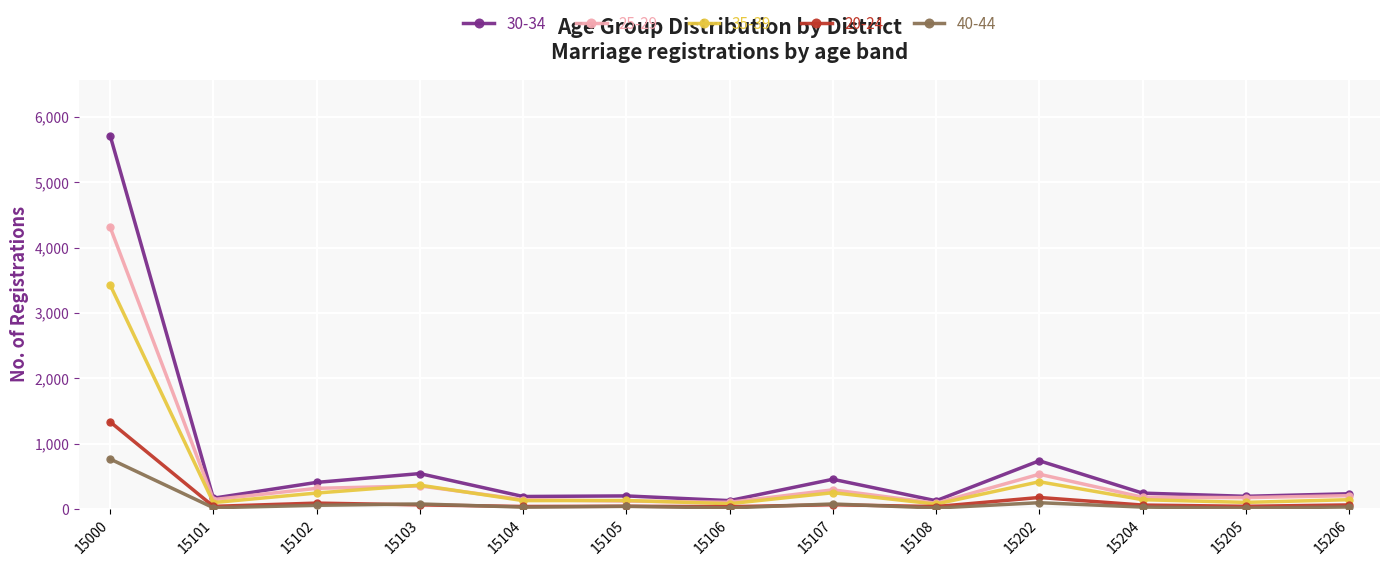

Is this an area chart (filled region under the line)?

No